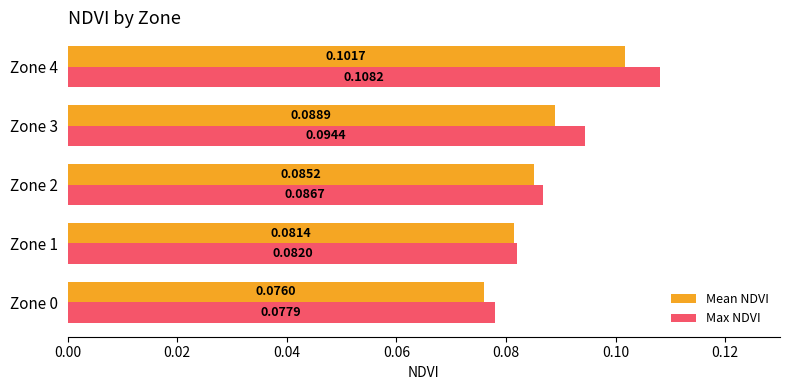

Count the Max NDVI values in the range 0 to 1.

5